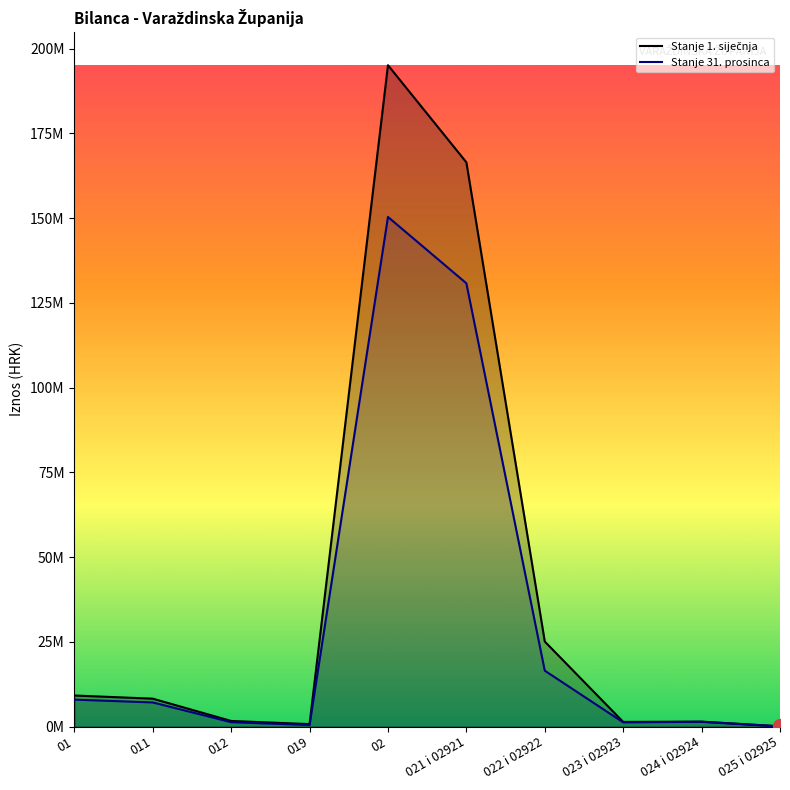

True or false: Stanje 1. siječnja and Stanje 31. prosinca cross at least once.

False